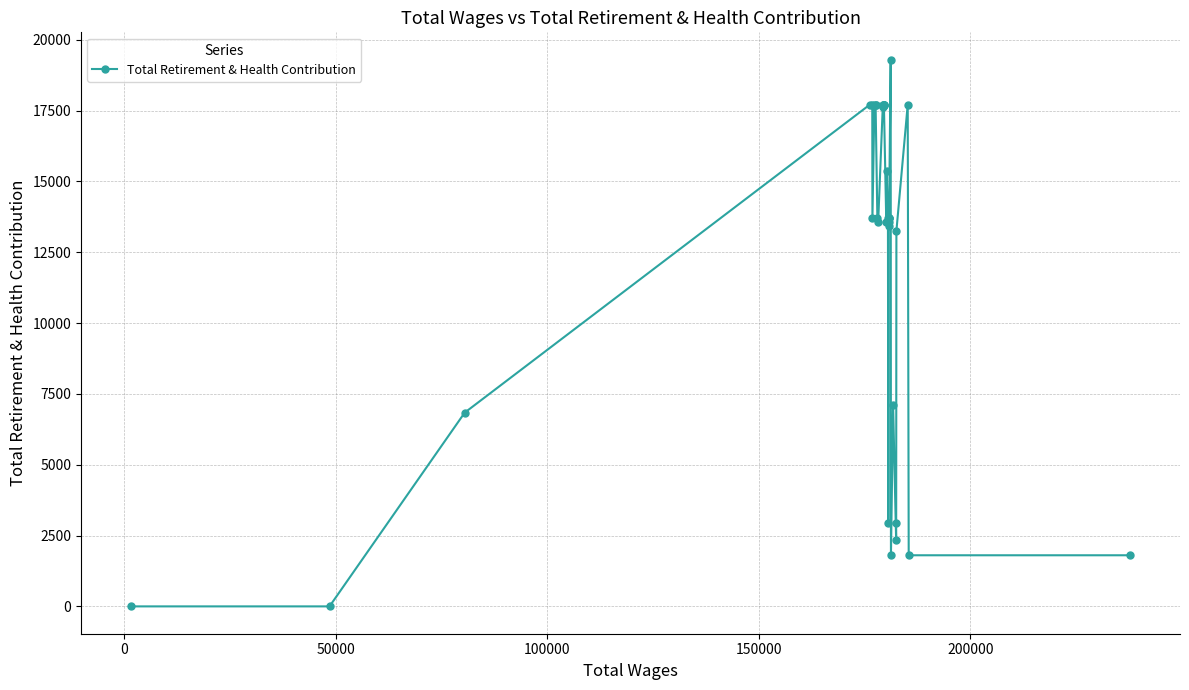

How many points are lower than both their immediate neighbors (excluding endpoints)?

8